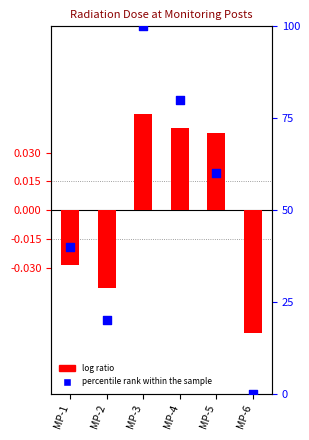

Which series contains the lowest Y value?

log ratio